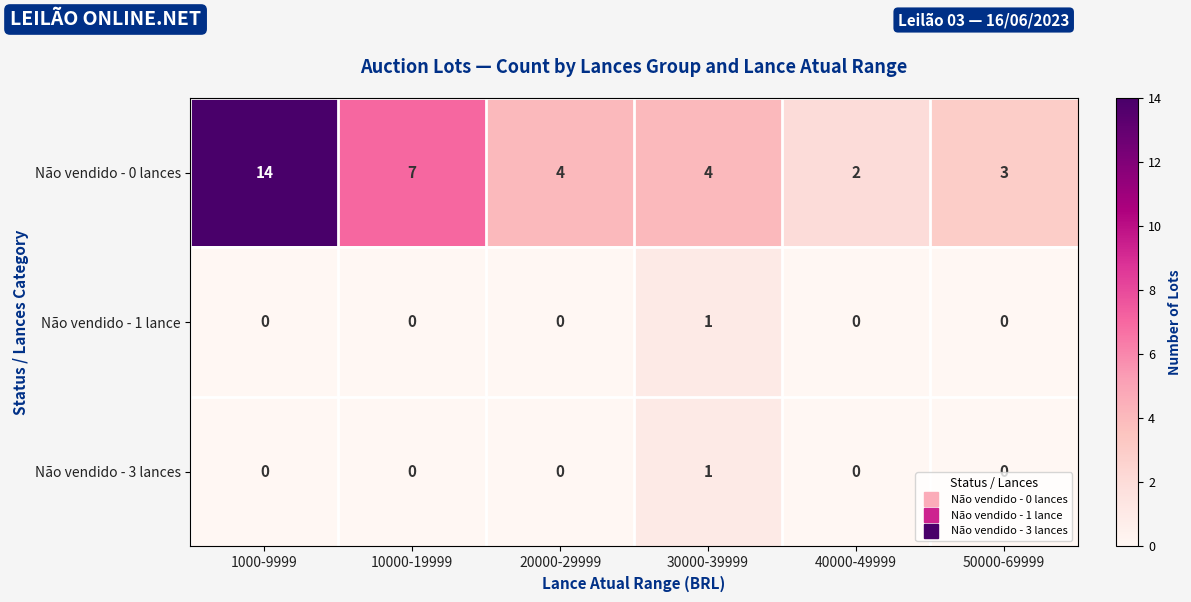

Count the number of data series in this chart.

3